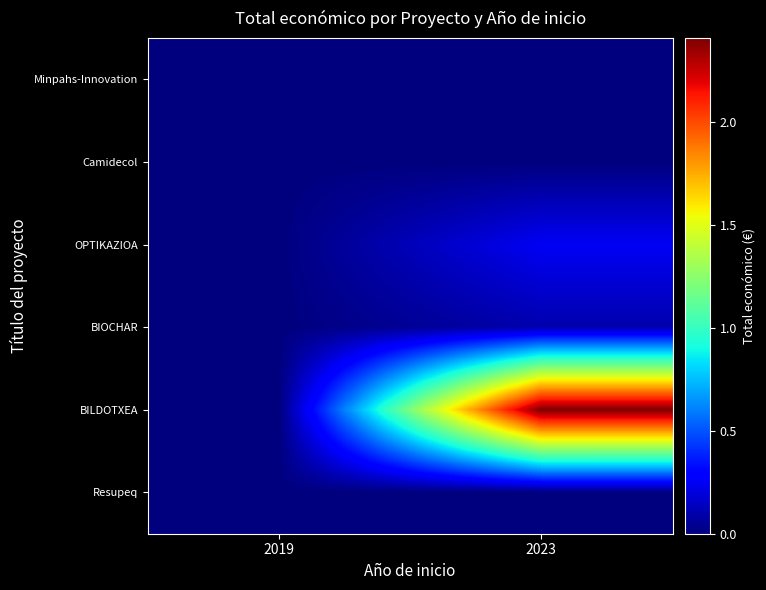

Between 2019 and 2023, which series saw the biggest shift?

BILDOTXEA